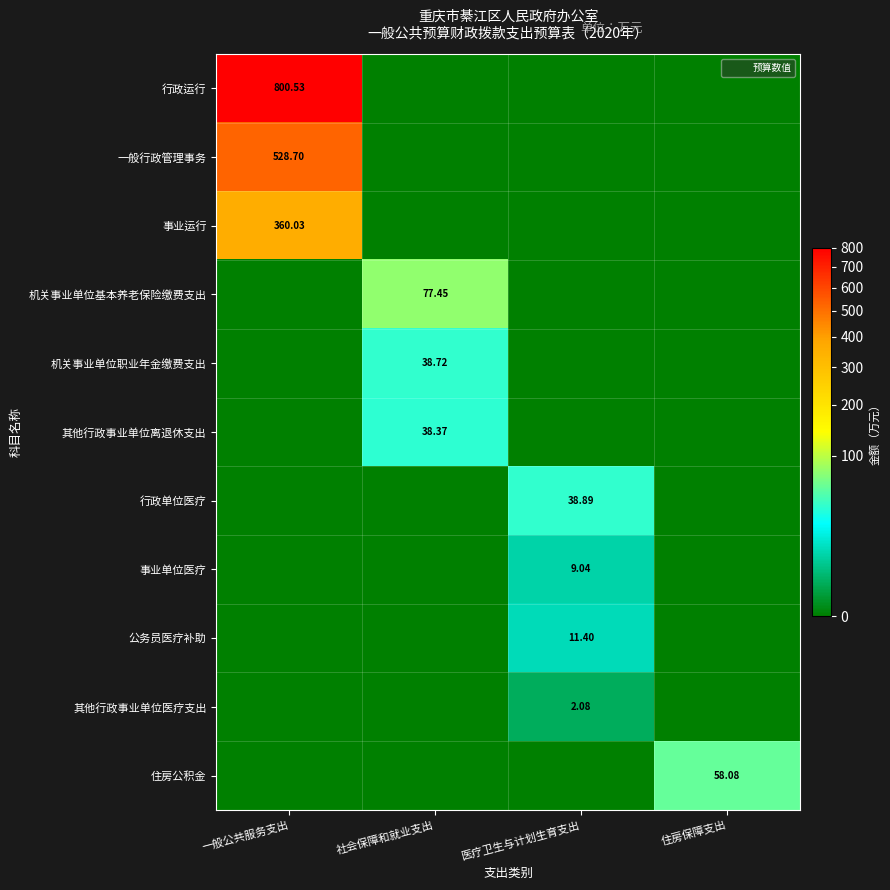

The value of 事业单位医疗 at 一般公共服务支出 is 5.6. True or false?

False